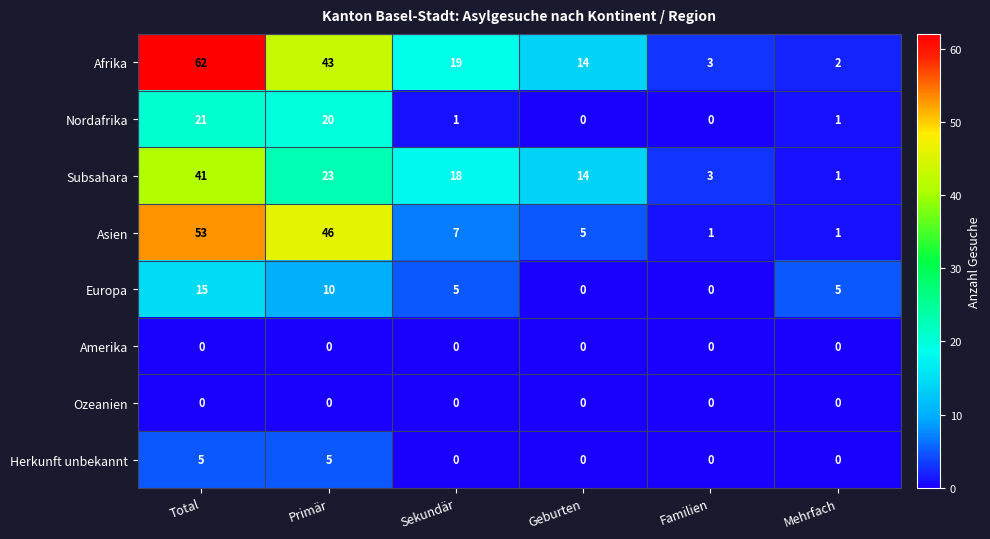

How many data points does each series have?

6